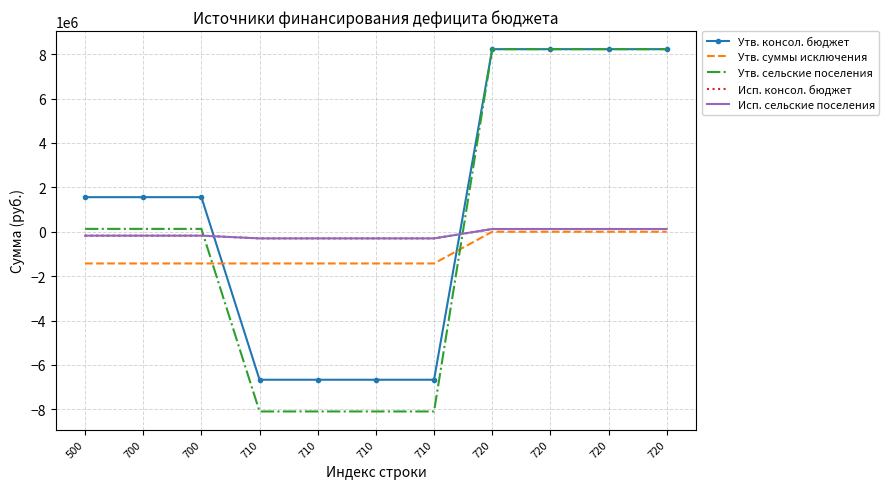

Is it true that Исп. сельские поселения equals -107383.4 at 500?

False